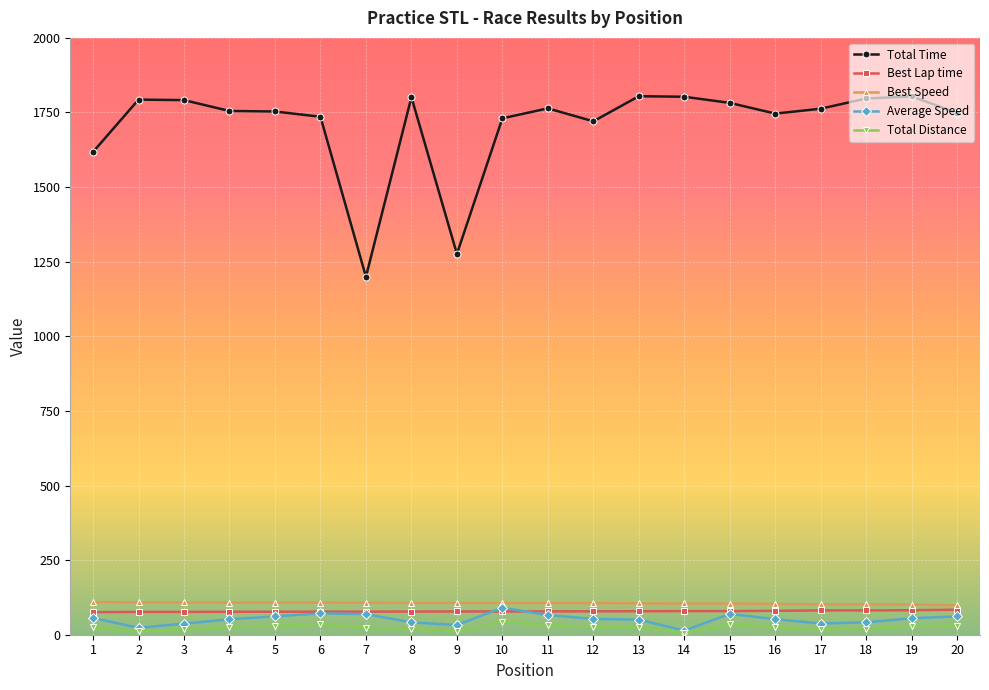

Is the value of Average Speed at 8 greater than the value of Best Speed at 17?

No